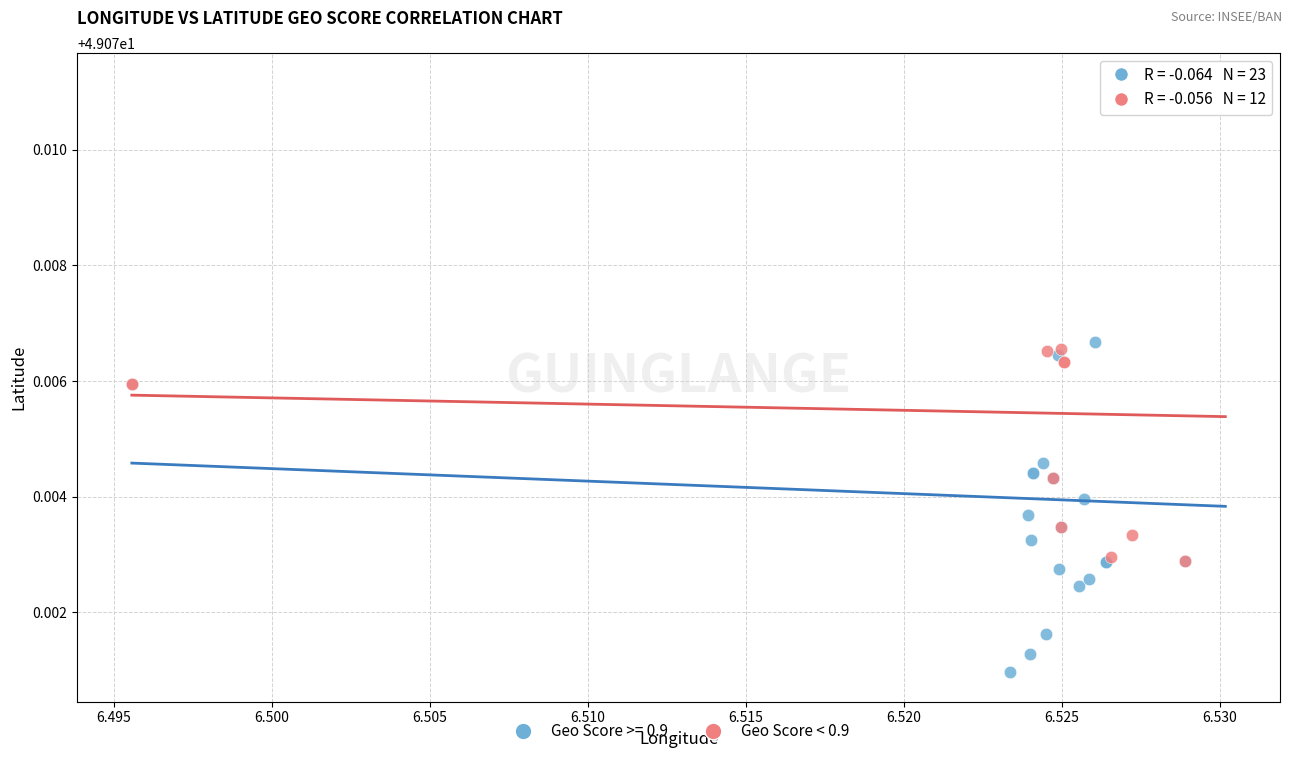

Which series contains the lowest Y value?

Geo Score >= 0.9